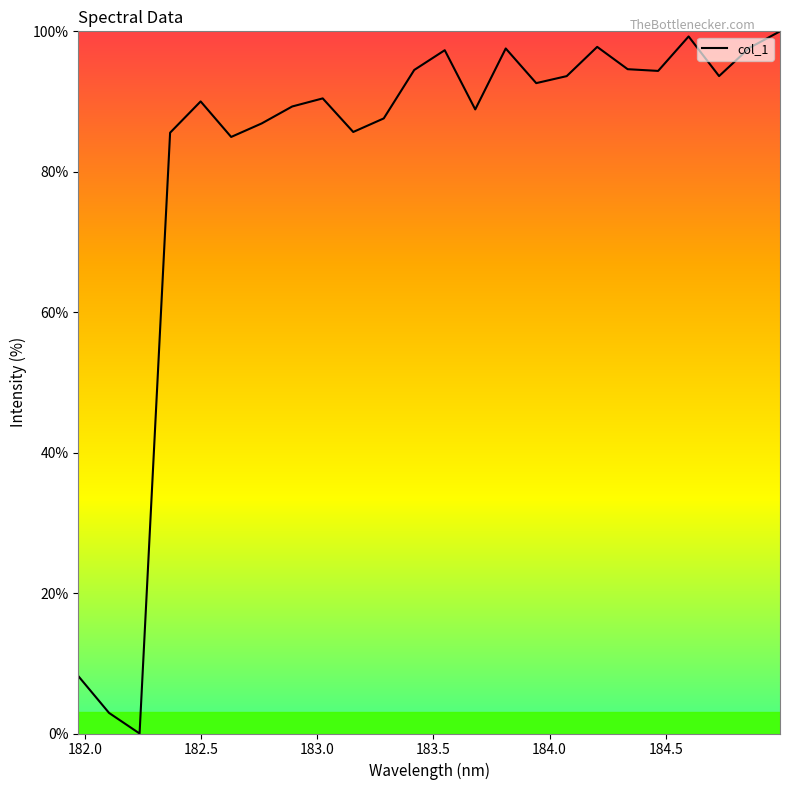

What is the value of the 24th point from the left?

100.0